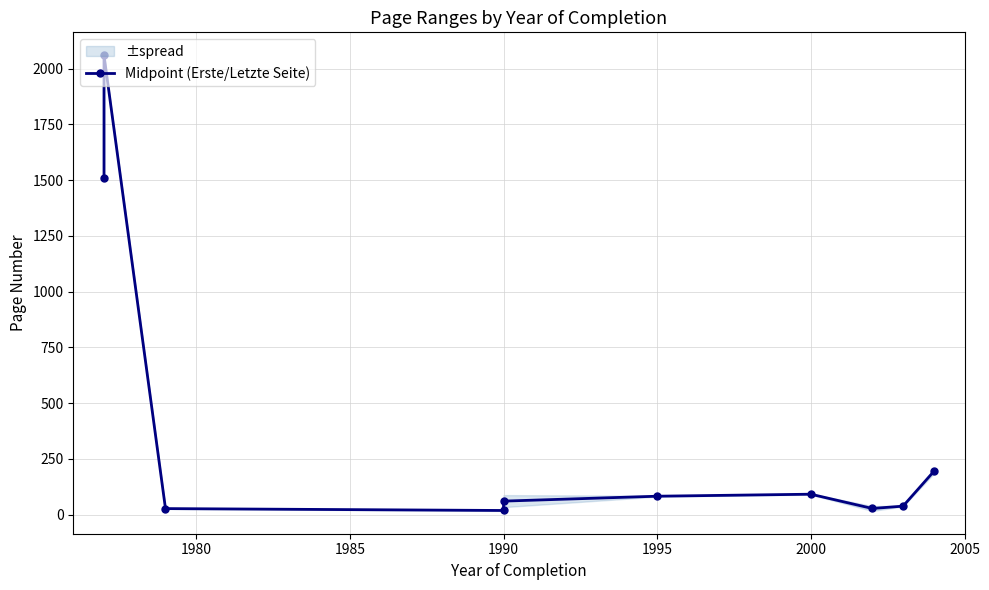

What is the value of the 8th point from the left?

28.0